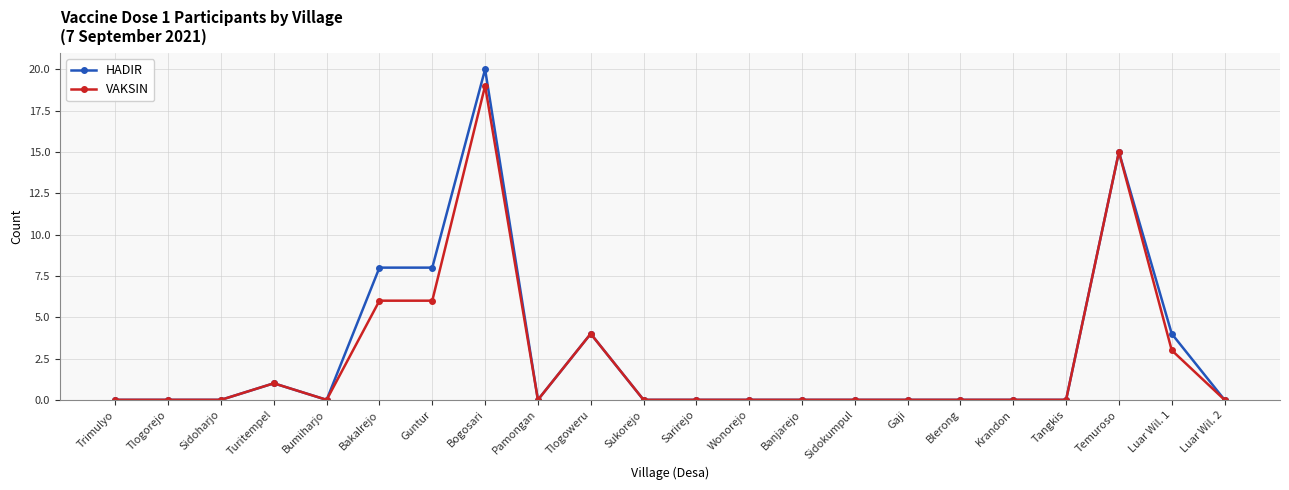

What position from the right is Turitempel?

19